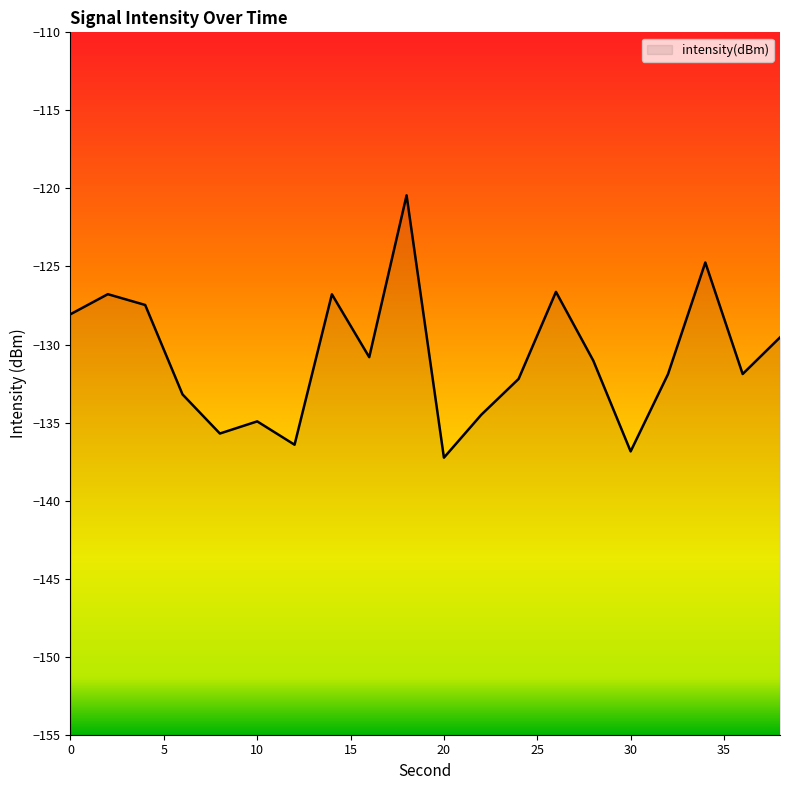

Reading left to right, transcribe all the data shown in this chart.

0=-128.1	2=-126.8	4=-127.5	6=-133.2	8=-135.7	10=-134.9	12=-136.4	14=-126.8	16=-130.8	18=-120.4	20=-137.2	22=-134.5	24=-132.2	26=-126.6	28=-131.0	30=-136.8	32=-131.9	34=-124.7	36=-131.9	38=-129.5